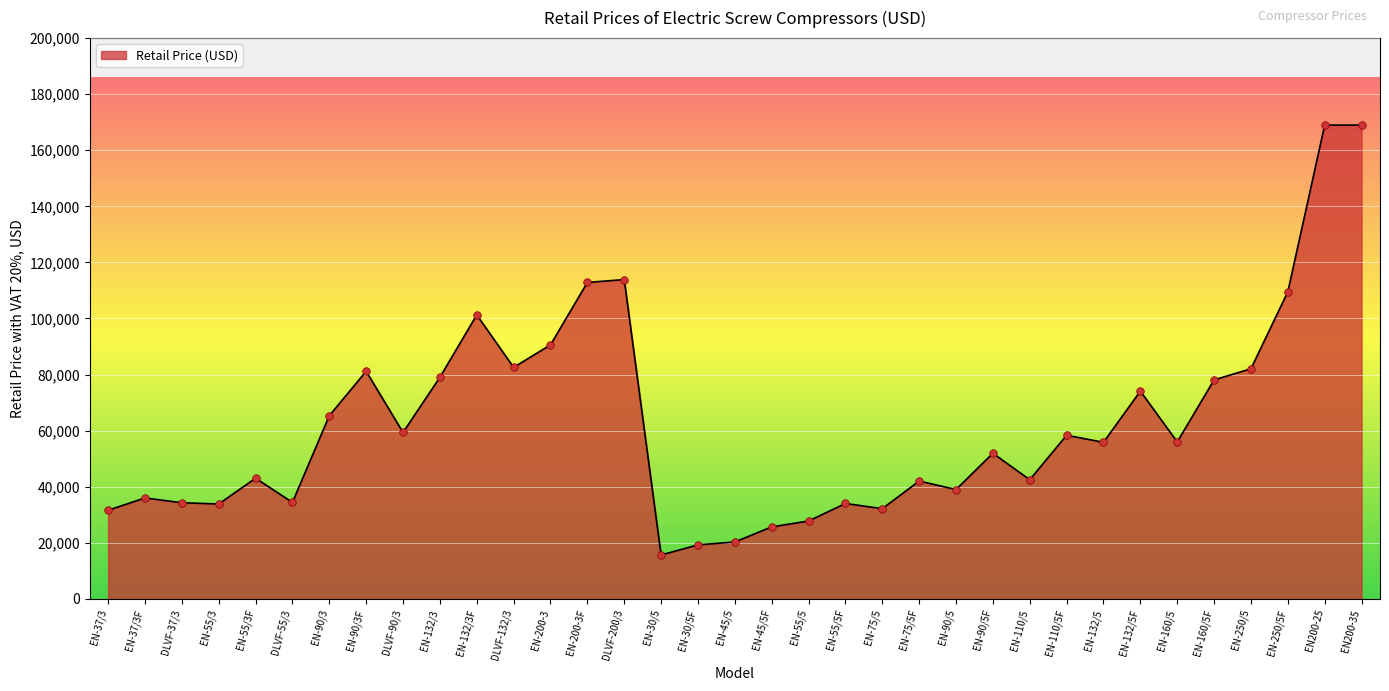

Between EN-200-3F and DLVF-90/3, which is larger?

EN-200-3F